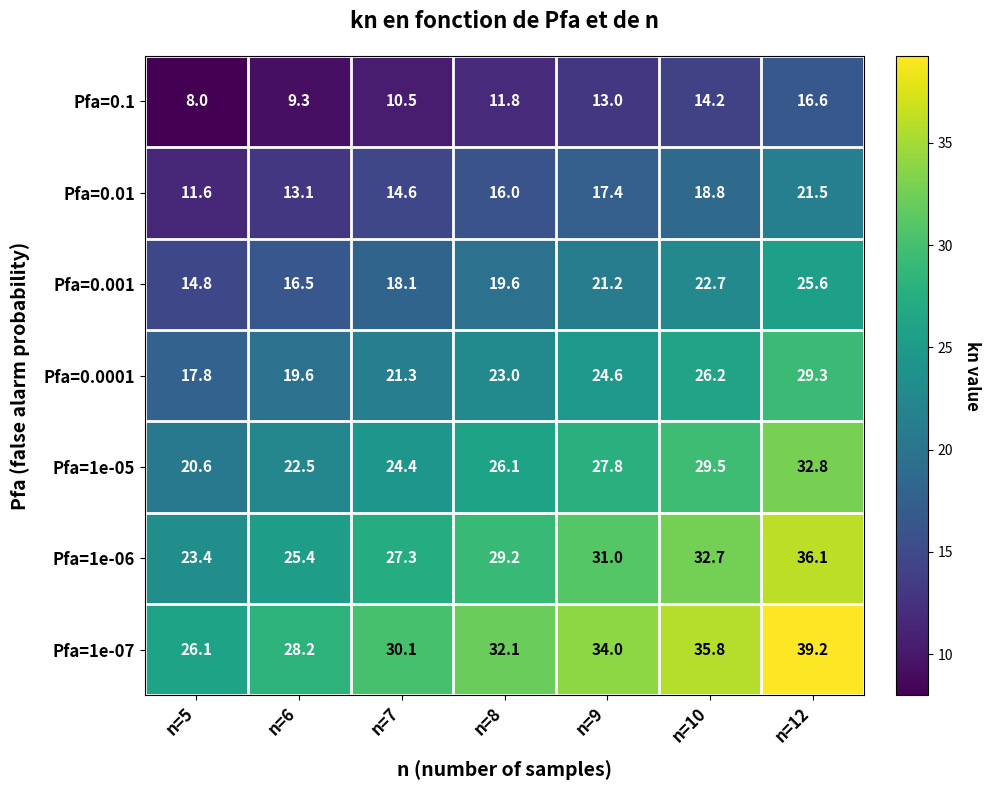

What is the total value across all series at n=12?

201.1